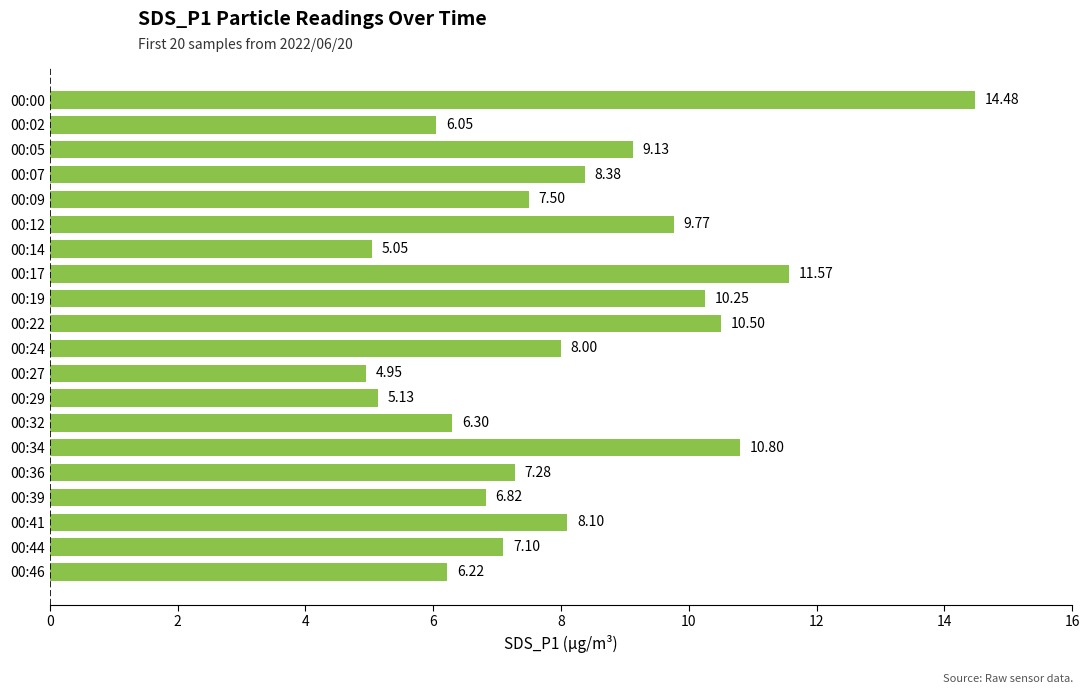

Between 00:29 and 00:00, which is larger?

00:00